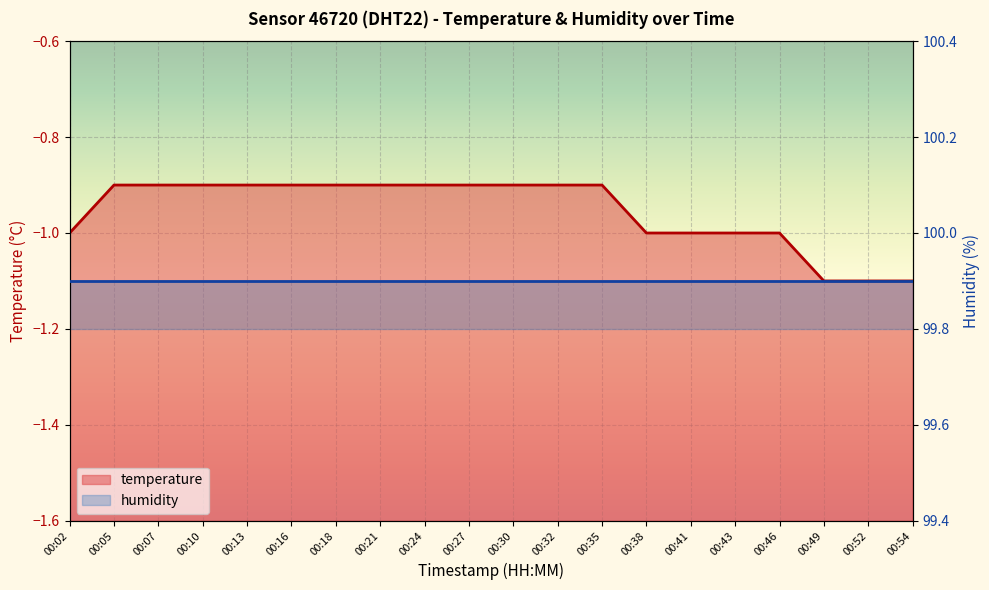

What is the greatest value displayed?

-0.9